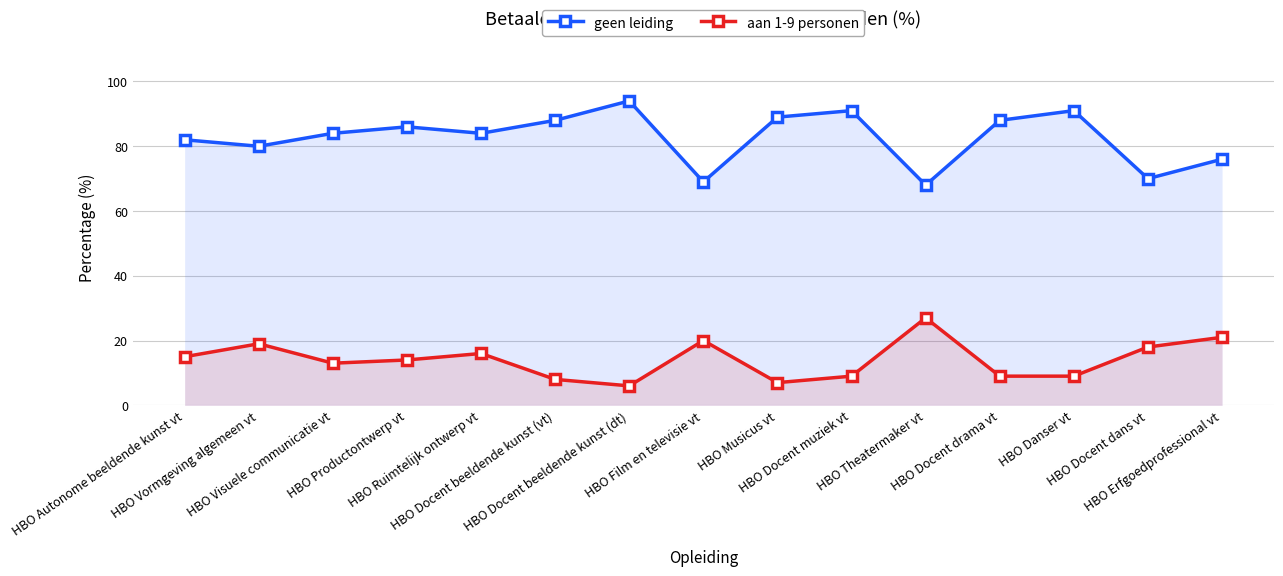

Rank the series by their maximum value, from lowest to highest.

aan 1-9 personen, geen leiding